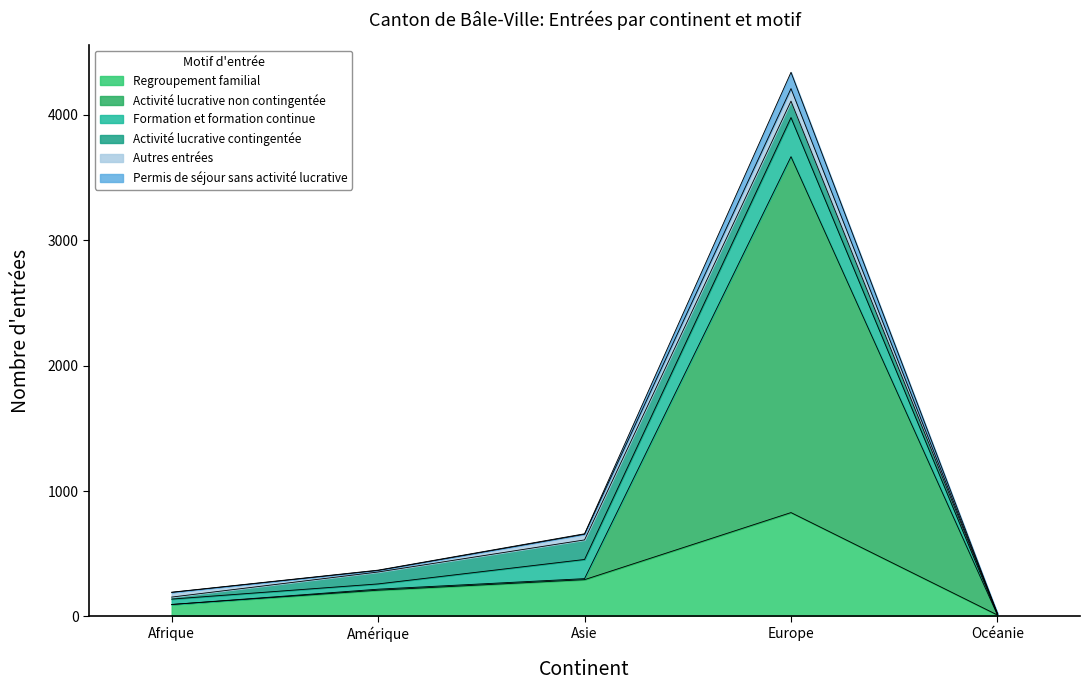

At which category is the sum across all series the highest?

Europe